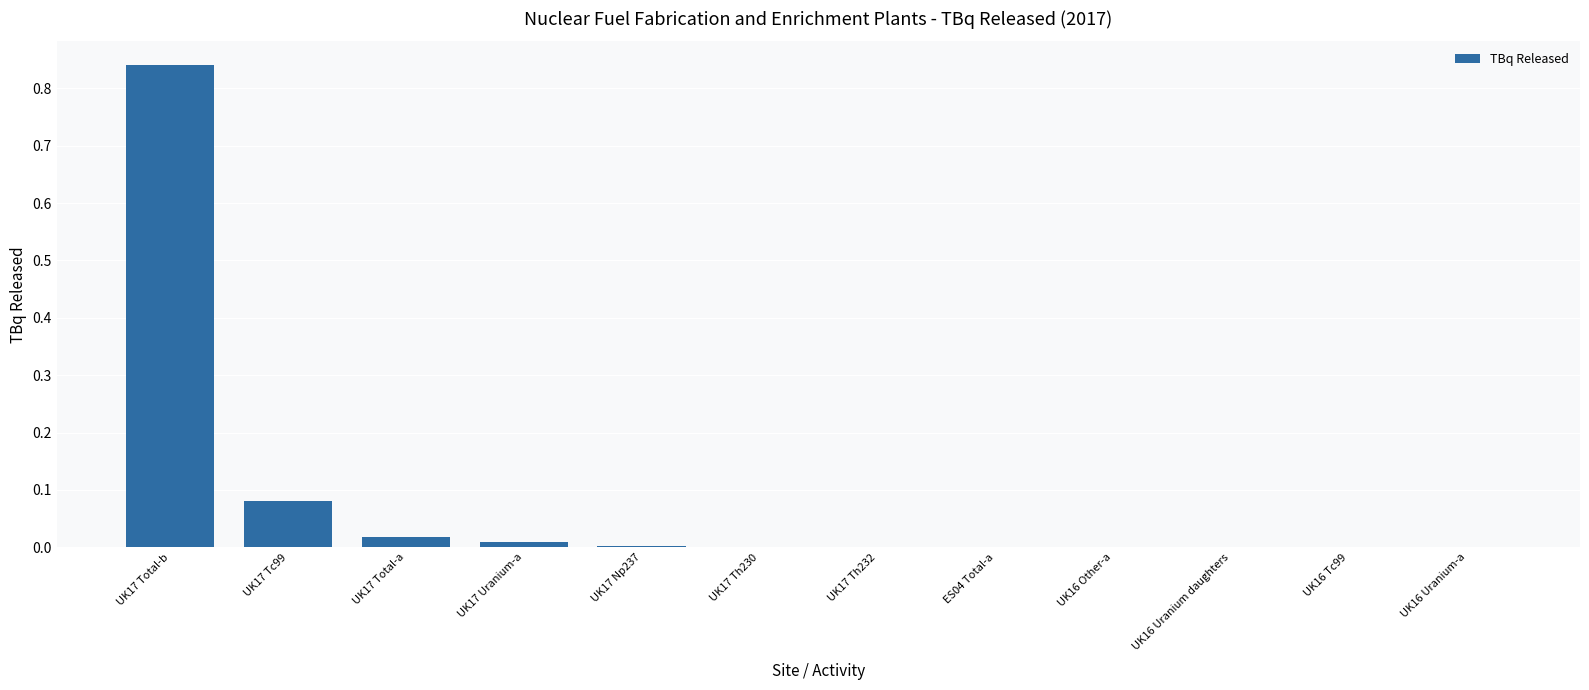

Which label corresponds to the largest value in the chart?

UK17 Total-b